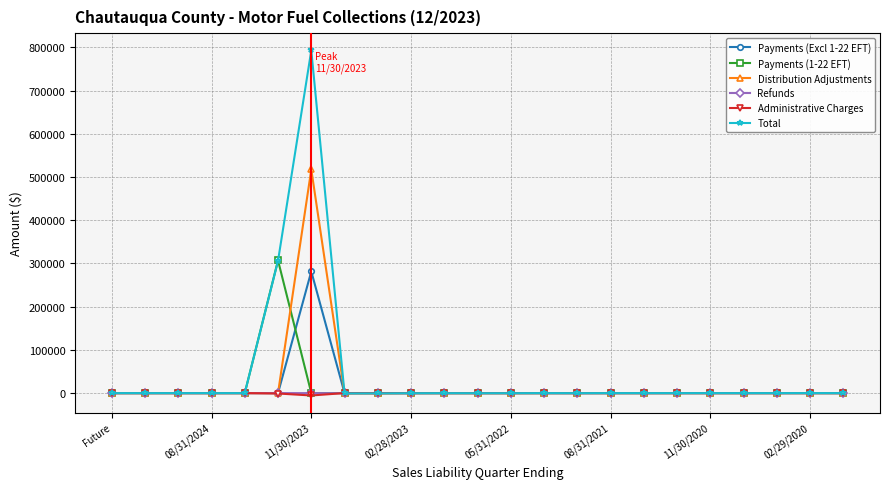

Which series has the widest spread of values?

Total